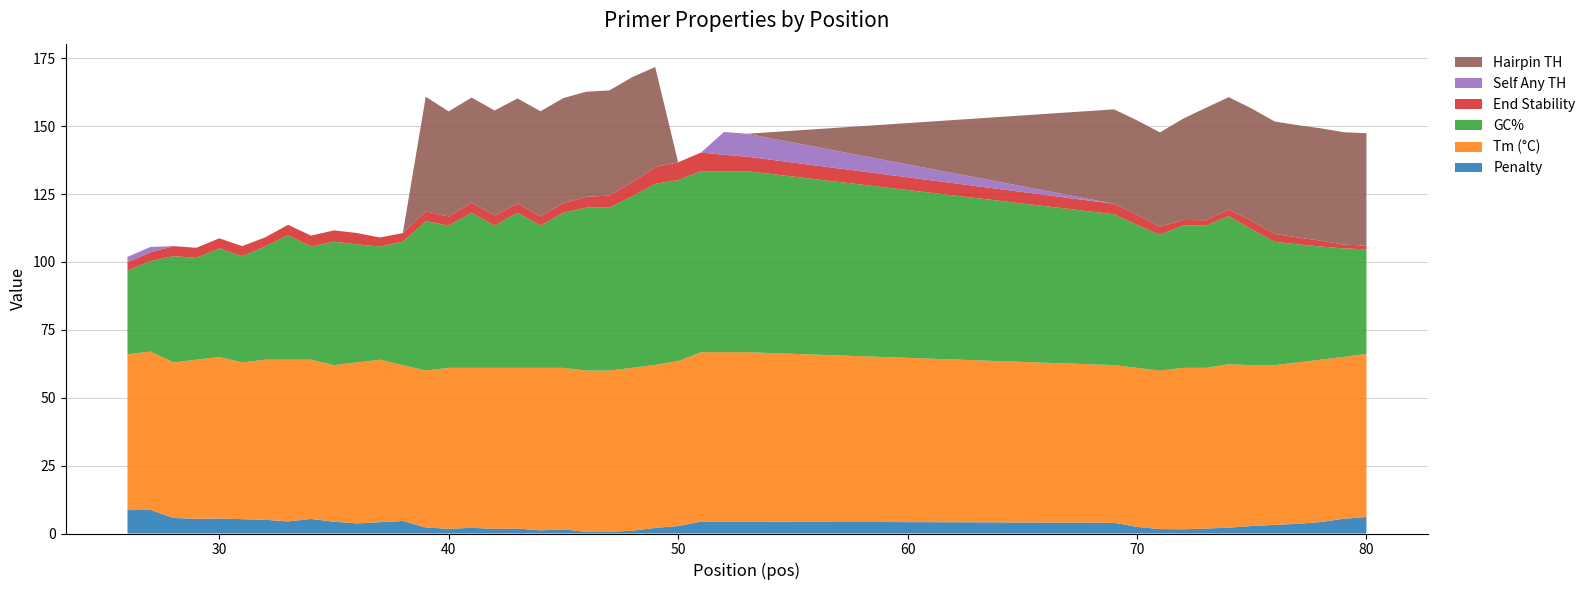

Reading right to left, extract all data points from this chart.

pen: 80=6.1	79=5.4	78=4.2	77=3.6	76=3.2	75=2.8	74=2.2	73=1.8	72=1.5	71=1.6	70=2.4	69=4.0	53=4.4	52=4.4	51=4.4	50=2.7	49=2.0	48=1.0	47=0.6	46=0.6	45=1.5	44=1.1	43=1.8	42=1.7	41=2.1	40=1.7	39=2.2	38=4.6	37=4.2	36=3.7	35=4.3	34=5.4	33=4.4	32=5.1	31=5.3	30=5.5	29=5.4	28=5.7	27=8.7	26=8.6
PRIMER_LEFT_0_TM: 80=60.1	79=59.6	78=59.8	77=59.4	76=58.8	75=59.2	74=60.2	73=59.2	72=59.5	71=58.4	70=58.6	69=58.0	53=62.4	52=62.4	51=62.4	50=60.7	49=60.0	48=60.0	47=59.4	46=59.4	45=59.5	44=59.9	43=59.2	42=59.3	41=58.9	40=59.3	39=57.8	38=57.4	37=59.8	36=59.3	35=57.7	34=58.6	33=59.6	32=58.9	31=57.7	30=59.5	29=58.6	28=57.3	27=58.3	26=57.4
PRIMER_LEFT_0_GC_PERCENT: 80=38.5	79=40.0	78=41.7	77=43.5	76=45.5	75=50.0	74=54.5	73=52.4	72=52.4	71=50.0	70=52.6	69=55.6	53=66.7	52=66.7	51=66.7	50=66.7	49=66.7	48=63.2	47=60.0	46=60.0	45=57.1	44=52.4	43=57.1	42=52.4	41=57.1	40=52.4	39=55.0	38=45.5	37=41.7	36=43.5	35=45.5	34=41.7	33=45.8	32=41.7	31=39.1	30=40.0	29=37.5	28=39.1	27=33.3	26=30.8
PRIMER_LEFT_0_END_STABILITY: 80=1.4	79=1.4	78=2.2	77=2.5	76=2.9	75=3.1	74=2.4	73=2.0	72=2.1	71=2.9	70=3.7	69=3.9	53=5.3	52=6.0	51=6.9	50=6.5	49=6.1	48=5.2	47=4.5	46=4.0	45=3.5	44=3.4	43=3.4	42=3.7	41=3.7	40=3.4	39=3.6	38=3.2	37=3.3	36=4.2	35=4.2	34=4.0	33=3.9	32=3.4	31=3.7	30=3.7	29=3.7	28=3.7	27=3.2	26=3.1
PRIMER_LEFT_0_SELF_ANY_TH: 80=0.0	79=0.0	78=0.0	77=0.0	76=0.0	75=0.0	74=0.0	73=0.0	72=0.0	71=0.0	70=0.0	69=0.0	53=8.4	52=8.4	51=0.0	50=0.0	49=0.0	48=0.0	47=0.0	46=0.0	45=0.0	44=0.0	43=0.0	42=0.0	41=0.0	40=0.0	39=0.0	38=0.0	37=0.0	36=0.0	35=0.0	34=0.0	33=0.0	32=0.0	31=0.0	30=0.0	29=0.0	28=0.0	27=2.0	26=2.0
PRIMER_LEFT_0_HAIRPIN_TH: 80=41.4	79=41.4	78=41.4	77=41.4	76=41.4	75=41.4	74=41.4	73=41.4	72=37.2	71=34.8	70=34.8	69=34.8	53=0.0	52=0.0	51=0.0	50=0.0	49=36.9	48=38.7	47=38.7	46=38.7	45=38.7	44=38.7	43=38.7	42=38.7	41=38.7	40=38.7	39=42.2	38=0.0	37=0.0	36=0.0	35=0.0	34=0.0	33=0.0	32=0.0	31=0.0	30=0.0	29=0.0	28=0.0	27=0.0	26=0.0